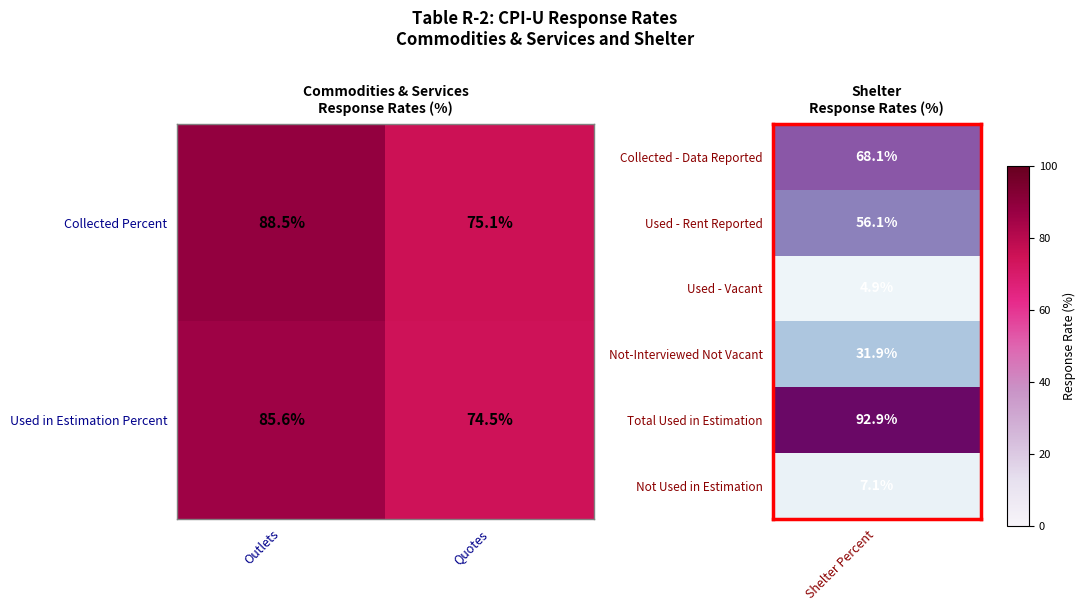

What is the difference between the maximum and minimum values in the Used in Estimation Percent series?

11.1